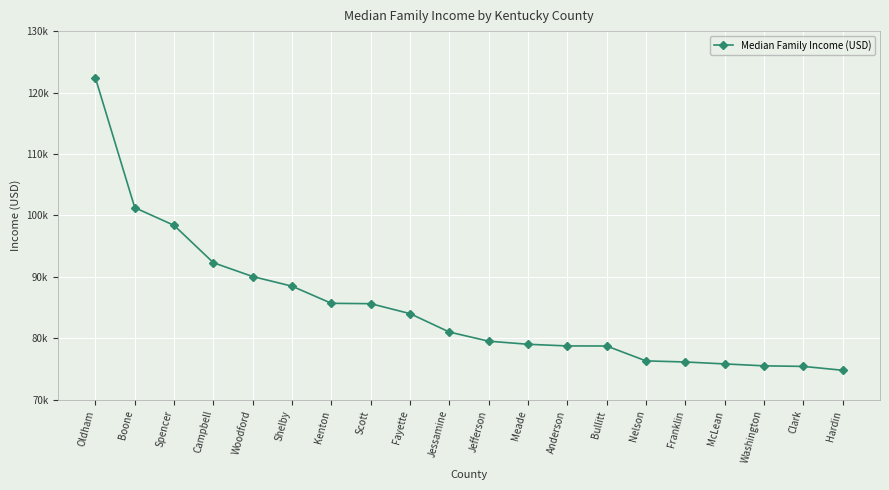

True or false: the data has more than 0 interior local peaks.

False